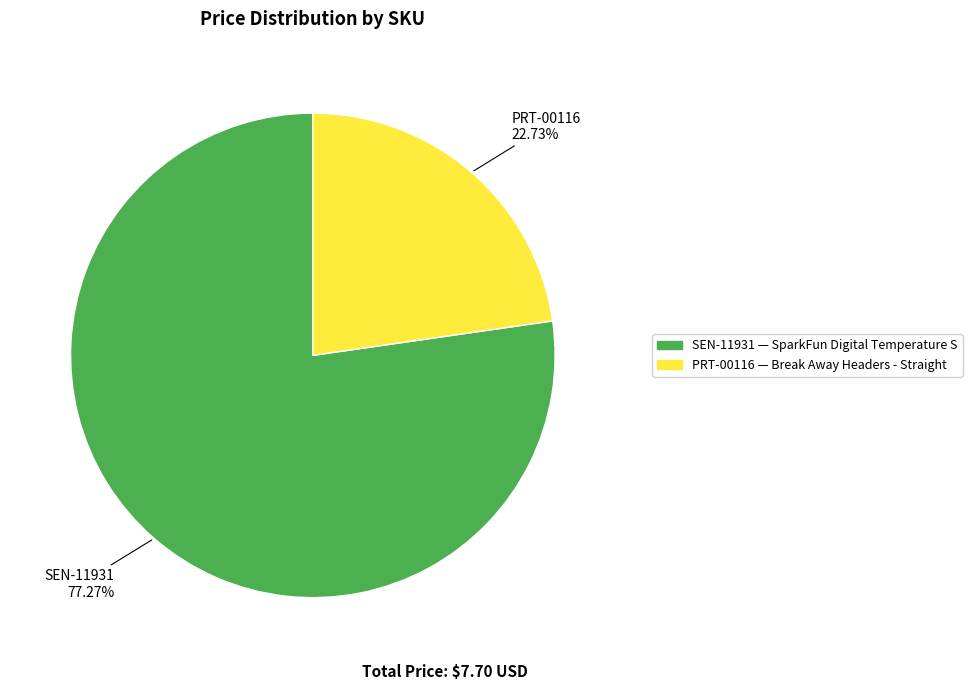

What percentage do SEN-11931 and PRT-00116 together represent?

100.0%